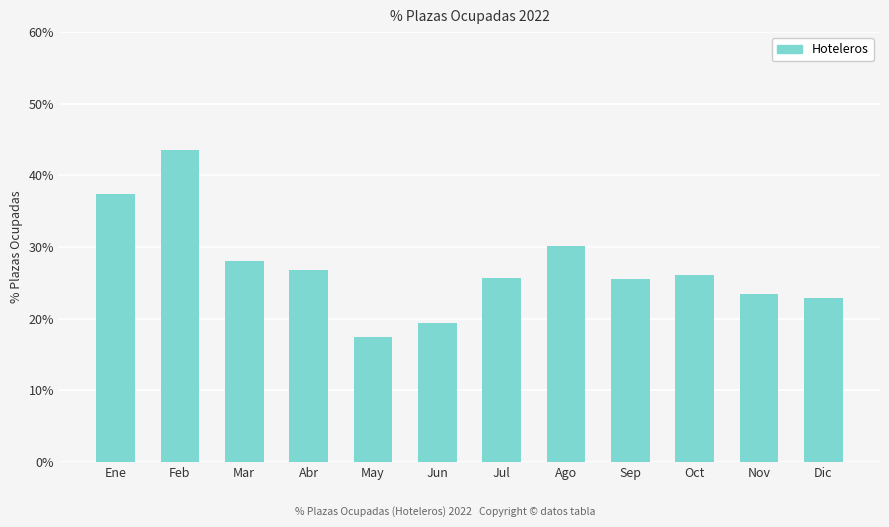

What is the label of the 8th bar from the right?

May